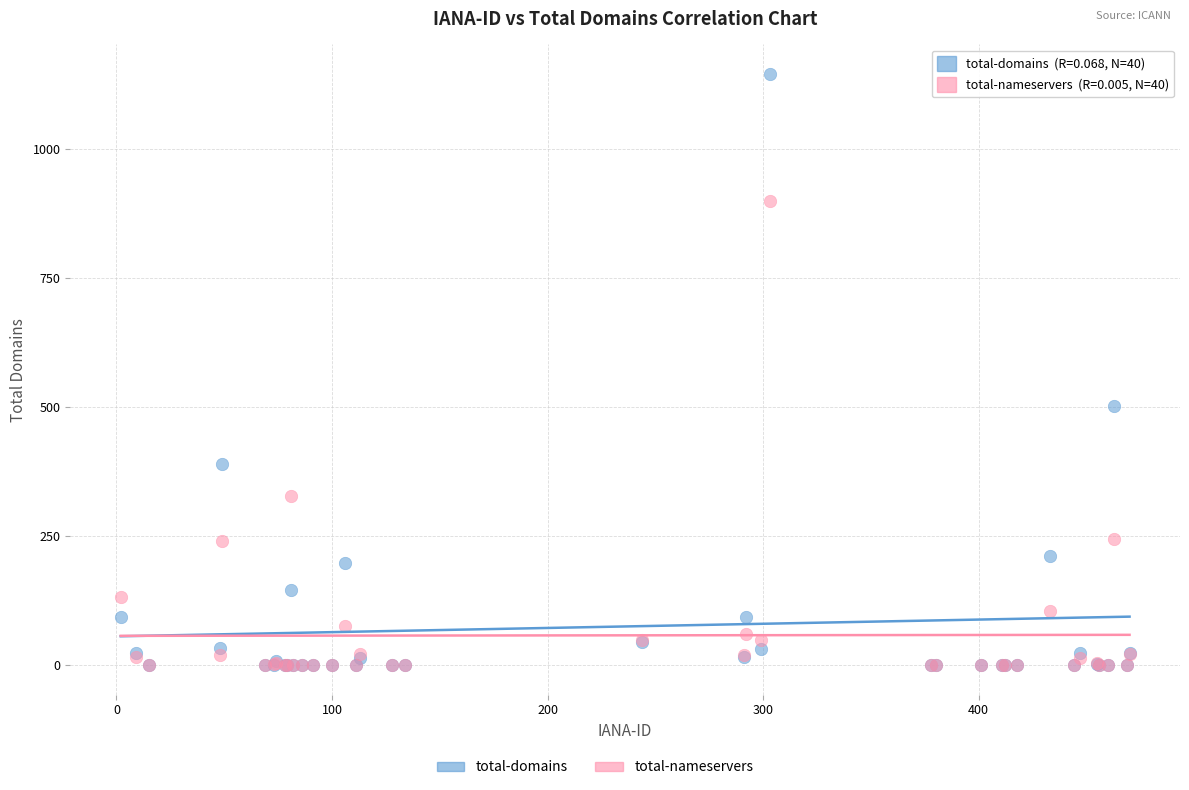

Which series has the largest Y range (max minus min)?

total-domains